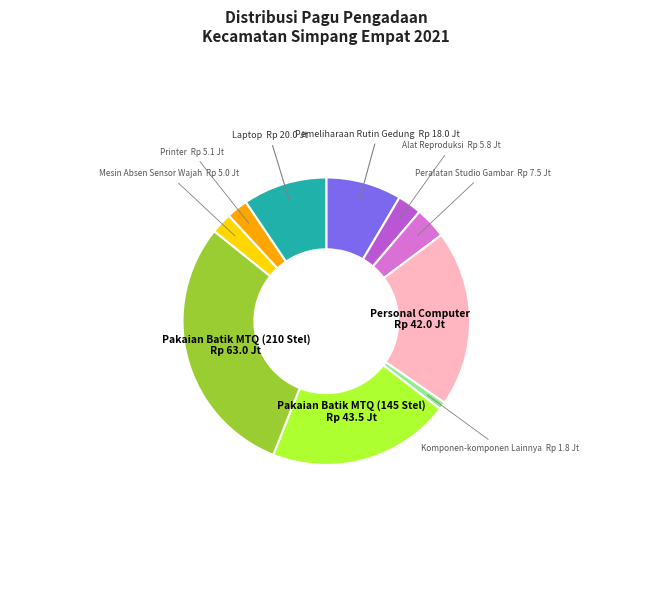

How many slices are in this pie chart?

10